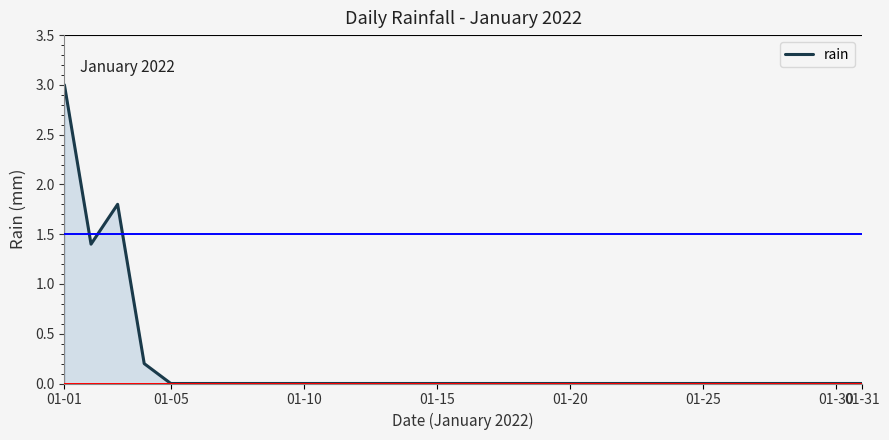

Reading left to right, what are all the values shown in this chart?

3.0	1.4	1.8	0.2	0.0	0.0	0.0	0.0	0.0	0.0	0.0	0.0	0.0	0.0	0.0	0.0	0.0	0.0	0.0	0.0	0.0	0.0	0.0	0.0	0.0	0.0	0.0	0.0	0.0	0.0	0.0